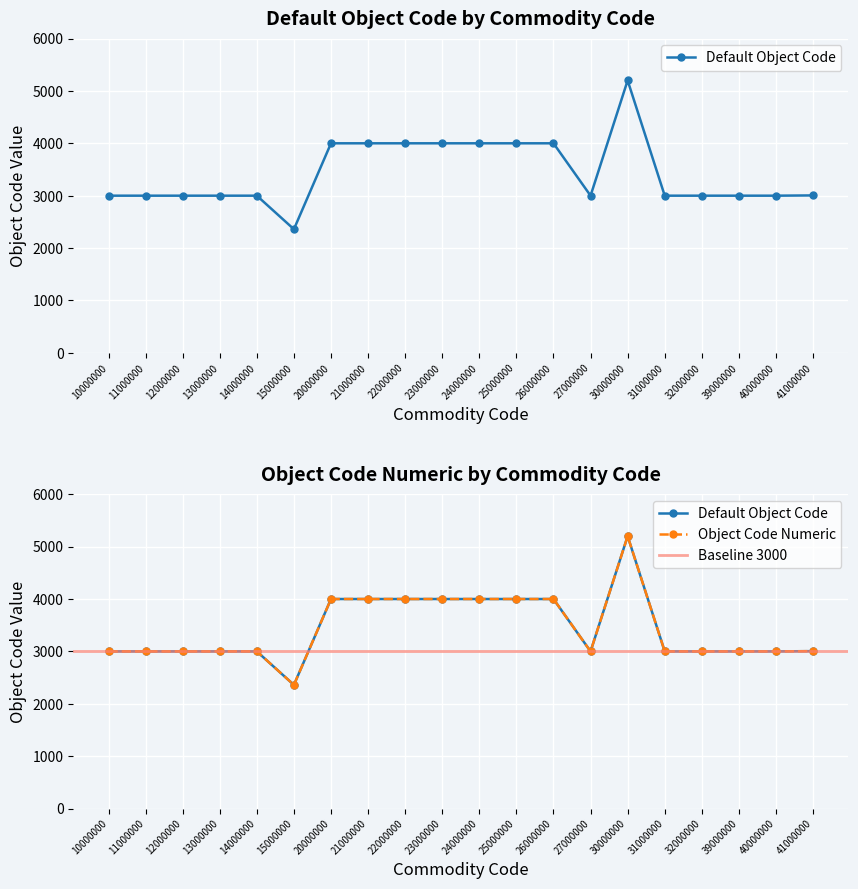

Which label corresponds to the smallest value in the chart?

15000000